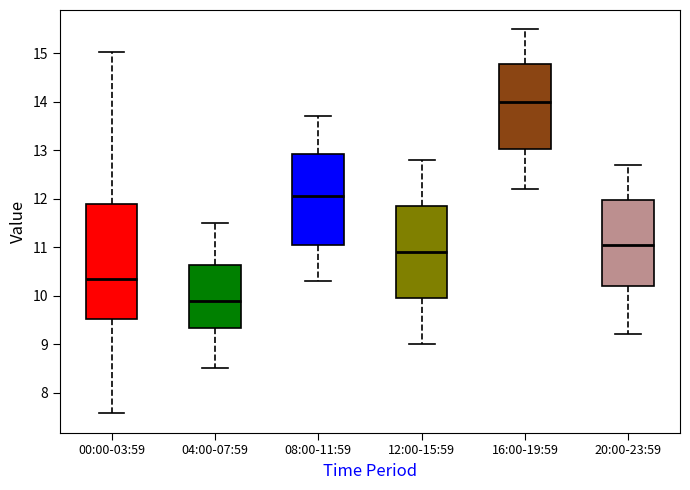

Where is the lower edge of the box for 04:00-07:59 on the y-axis? The values are not printed on the chart, so give them approximately, as read against the axis.

9.3